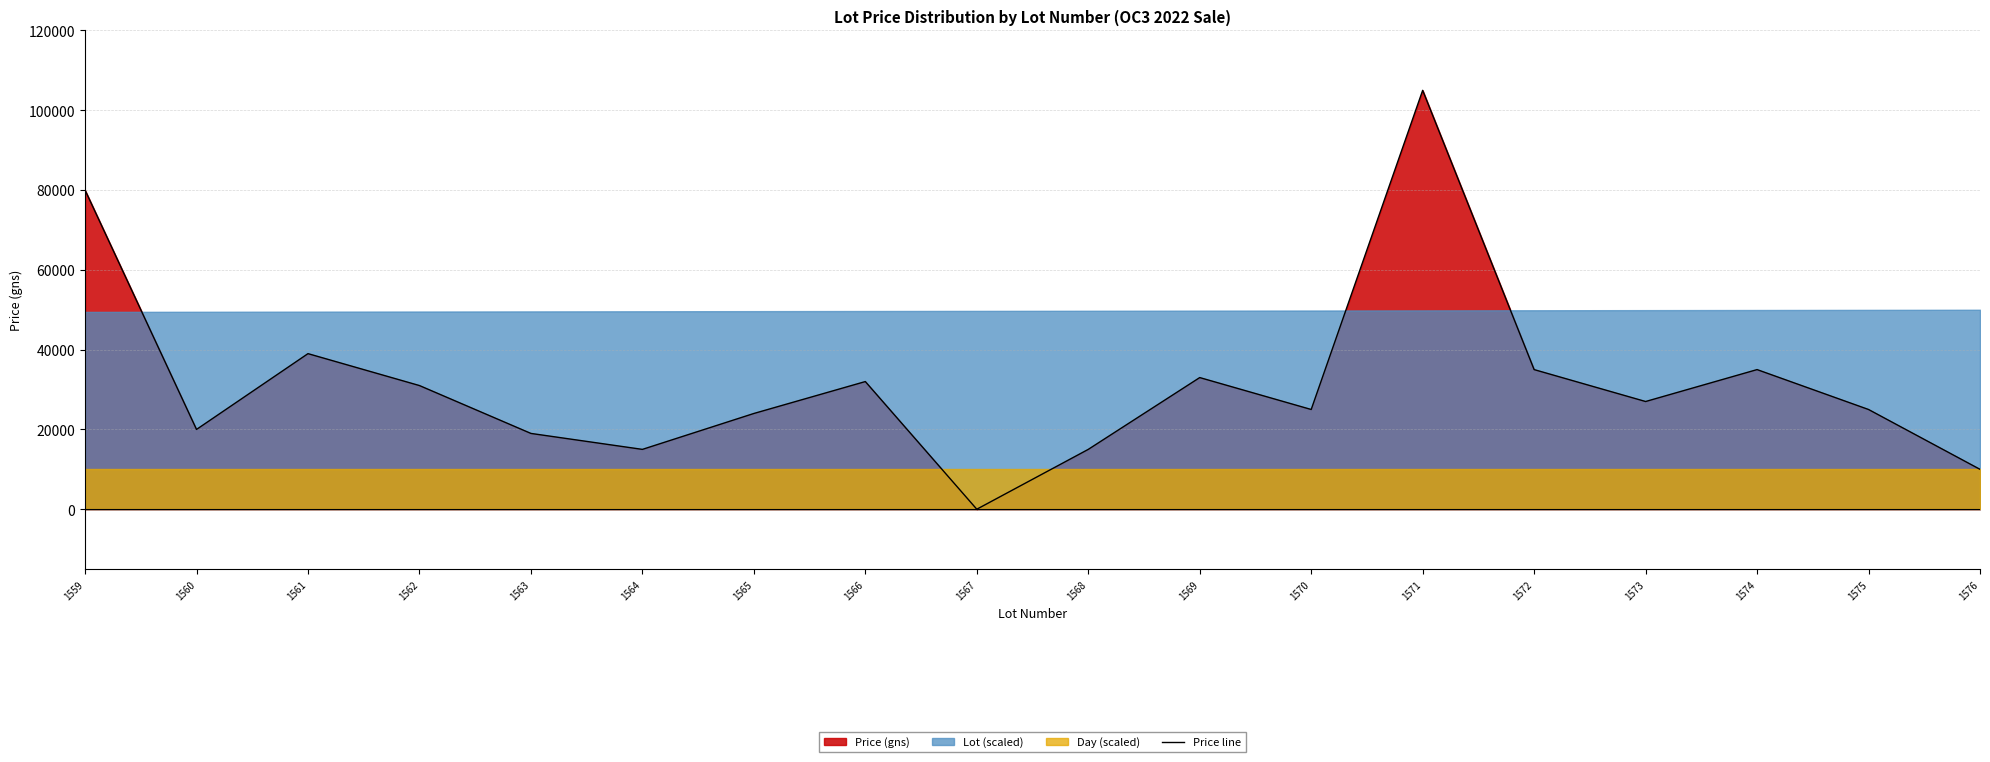

Reading left to right, what are all the values shown in this chart?

80000	20000	39000	31000	19000	15000	24000	32000	0	15000	33000	25000	105000	35000	27000	35000	25000	10000